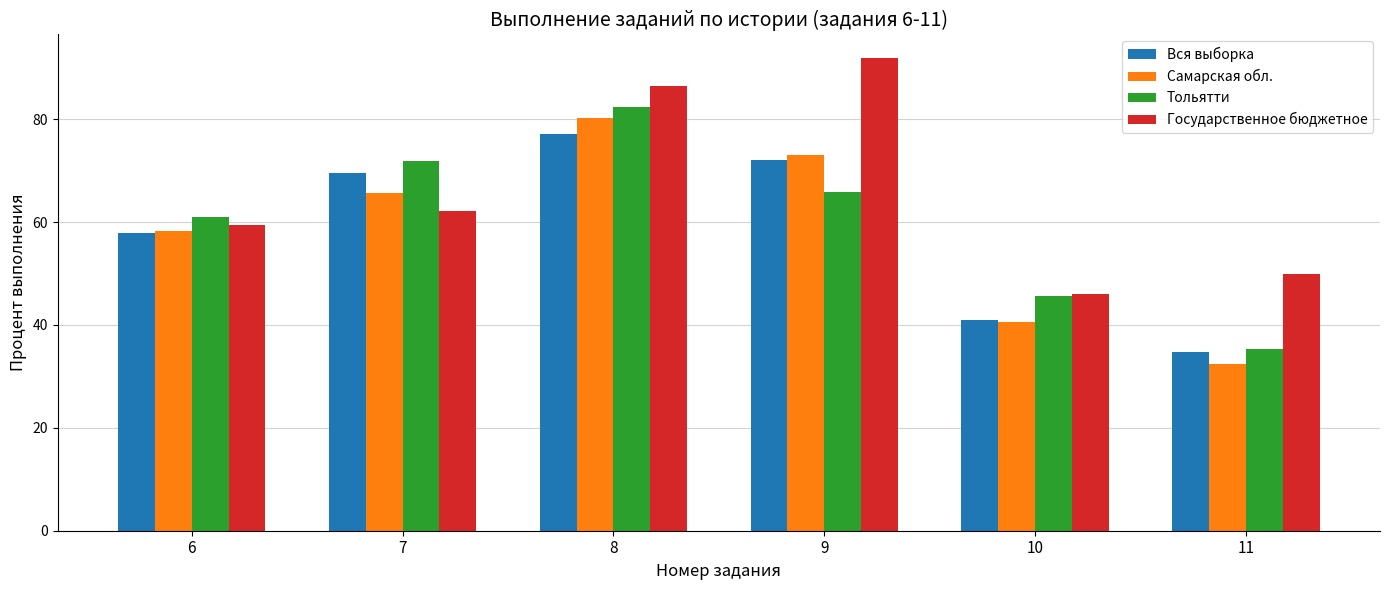

Which category has the highest value in the Вся выборка series?

8